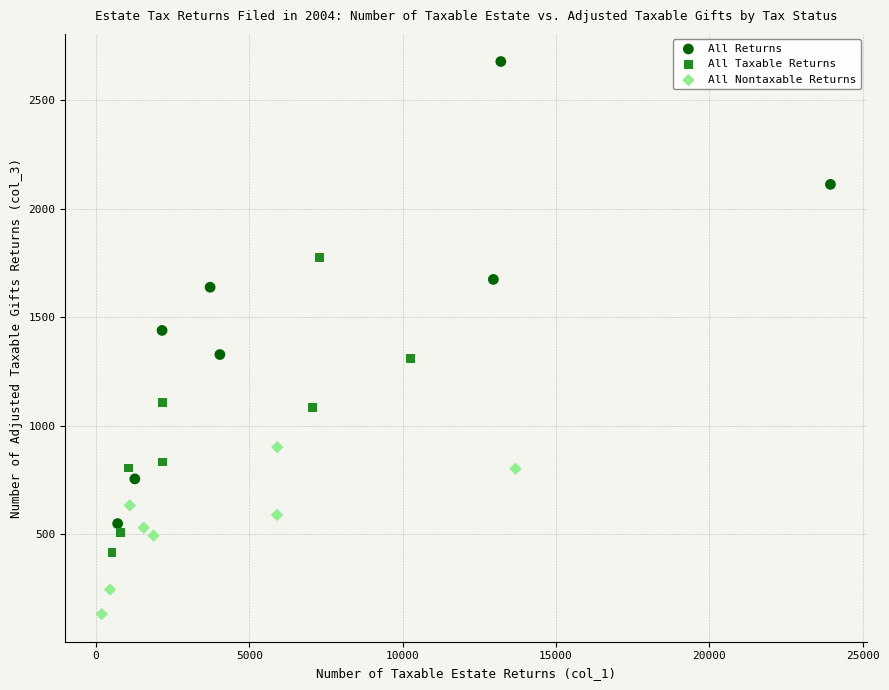

Which series contains the highest Y value?

All Returns